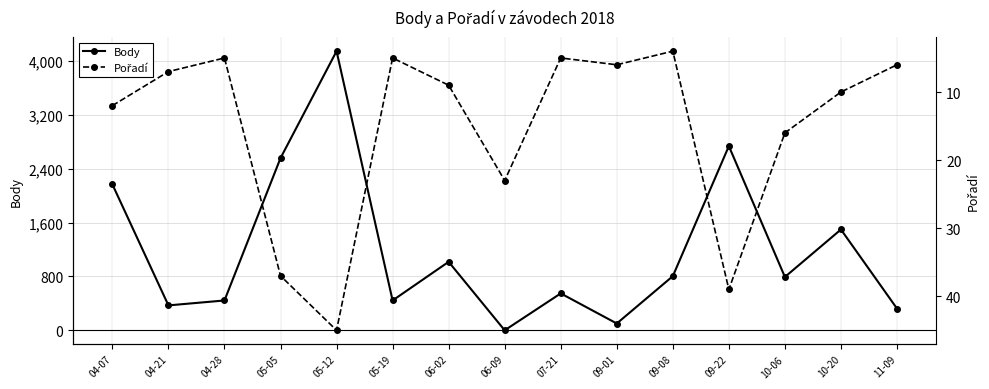

Is the value of Pořadí at 09-22 greater than the value of Body at 09-08?

No